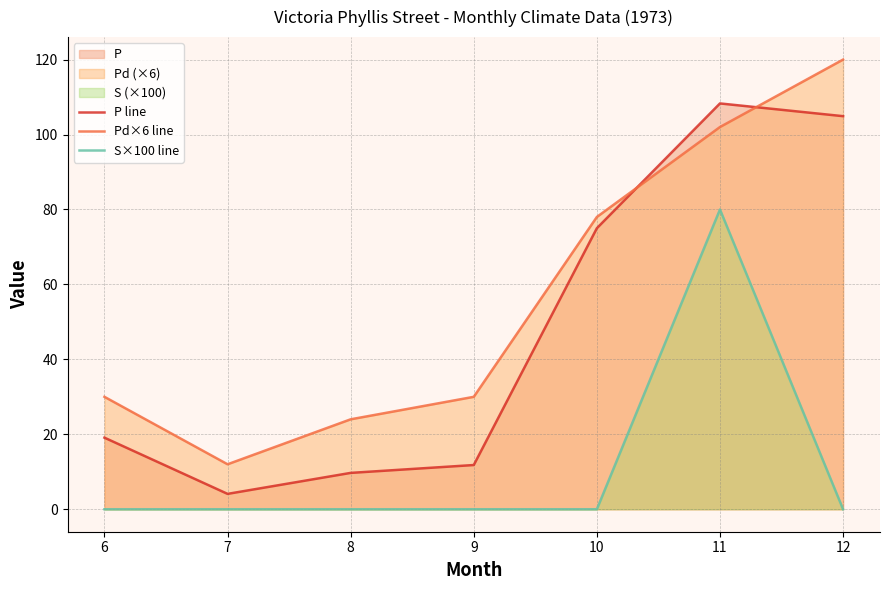

In Pd×6 line, how many points are lower than both neighbors (excluding endpoints)?

1